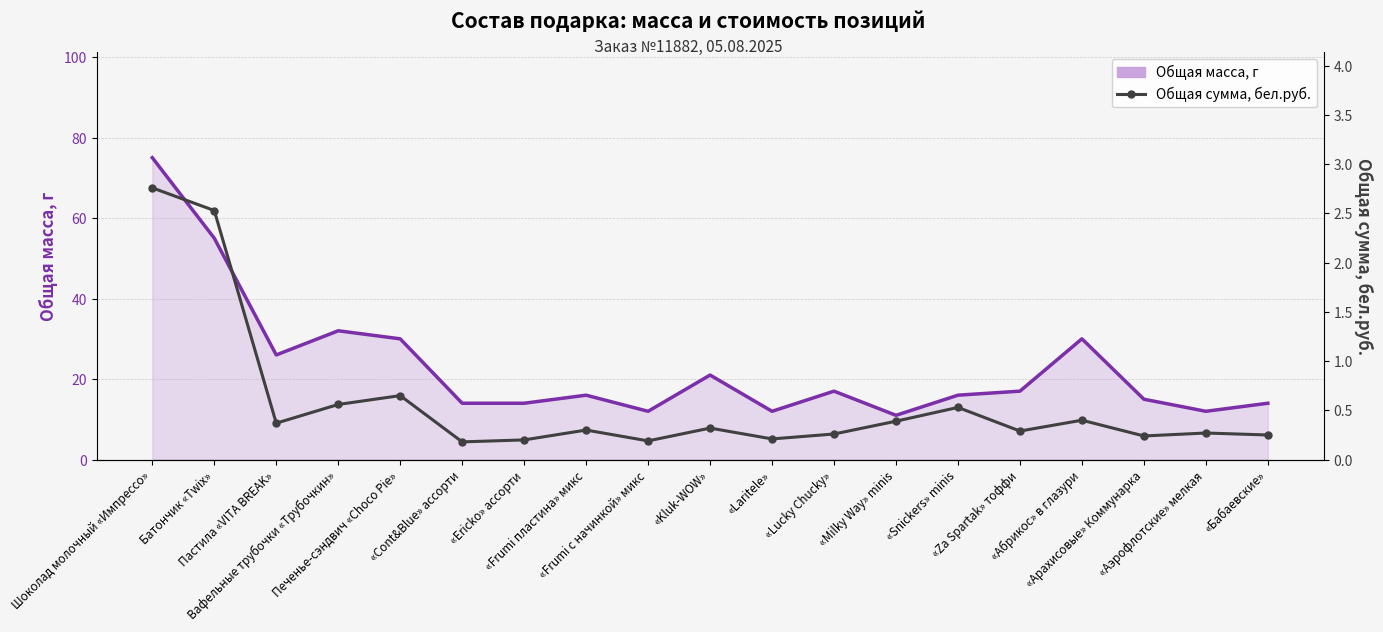

At which label does Общая масса, г first exceed 16?

Шоколад молочный «Импрессо»